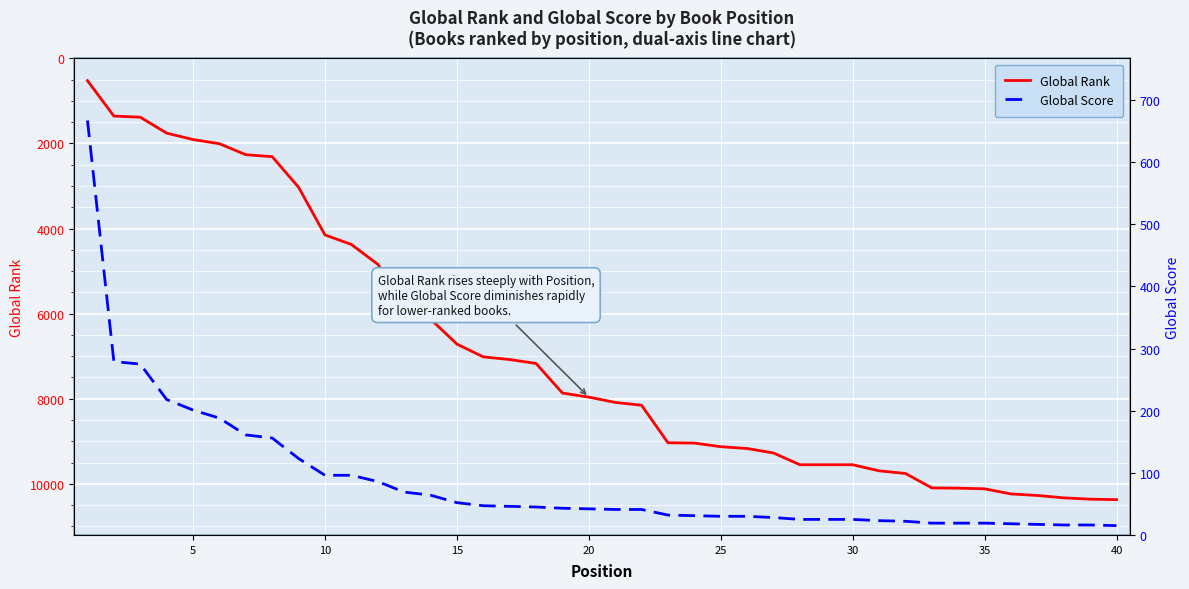

Reading left to right, what are all the values shown in this chart?

Global Rank: 525	1357	1384	1758	1909	2007	2265	2311	3030	4150	4374	4839	5743	6127	6715	7016	7078	7170	7866	7961	8085	8153	9034	9041	9126	9169	9274	9550	9550	9550	9693	9755	10094	10100	10116	10236	10272	10328	10359	10370
Global Score: 667	279	275	218	201	188	161	156	123	96	96	86	69	64	52	47	46	45	43	42	41	41	32	31	30	30	28	25	25	25	23	22	19	19	19	18	17	16	16	15